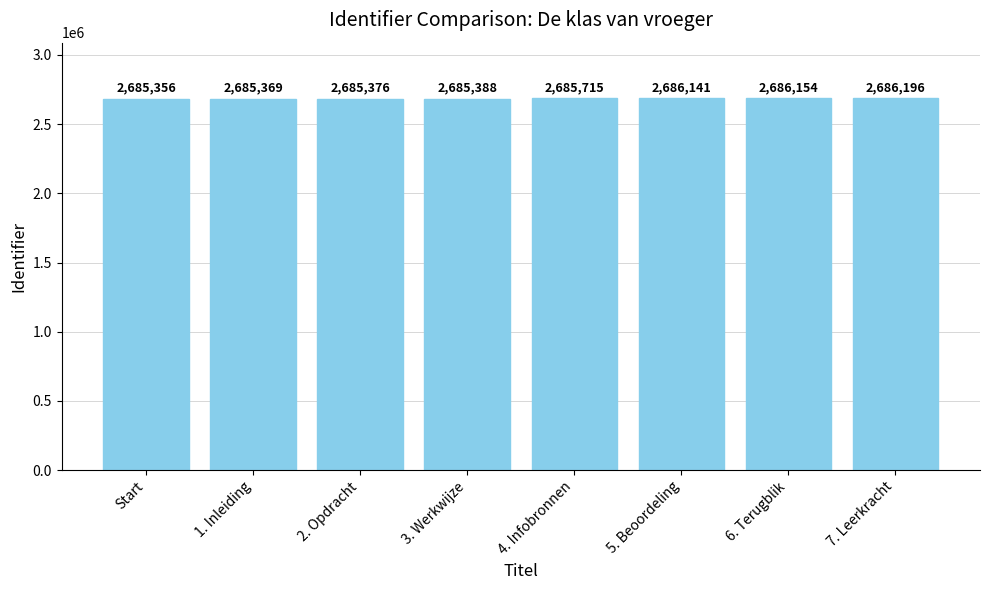

Rank the categories by value from highest to lowest.

7. Leerkracht, 6. Terugblik, 5. Beoordeling, 4. Infobronnen, 3. Werkwijze, 2. Opdracht, 1. Inleiding, Start